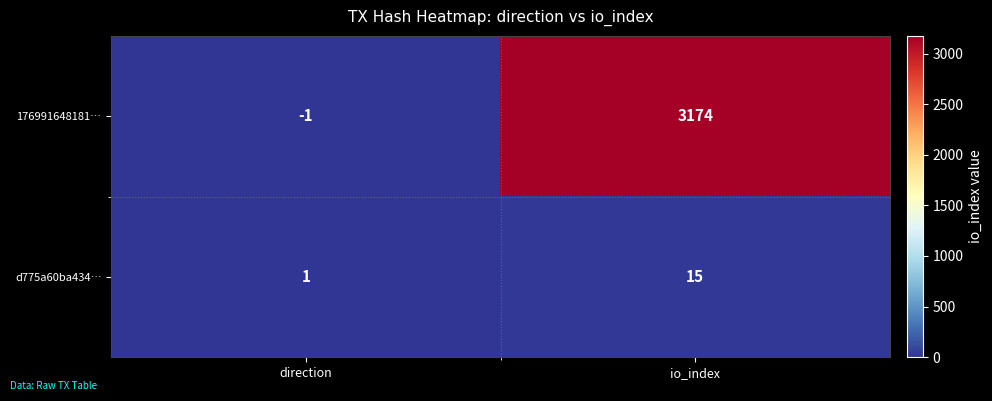

Which series has the largest total across all categories?

176991648181…